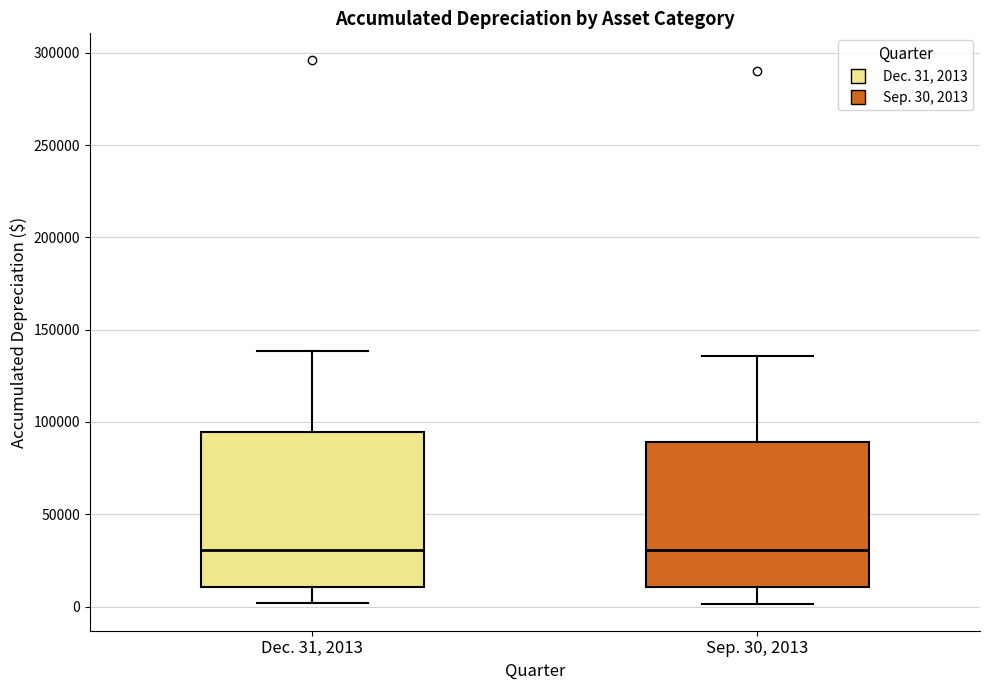

Which box is the tallest, from its lower edge to its upper edge?

Dec. 31, 2013